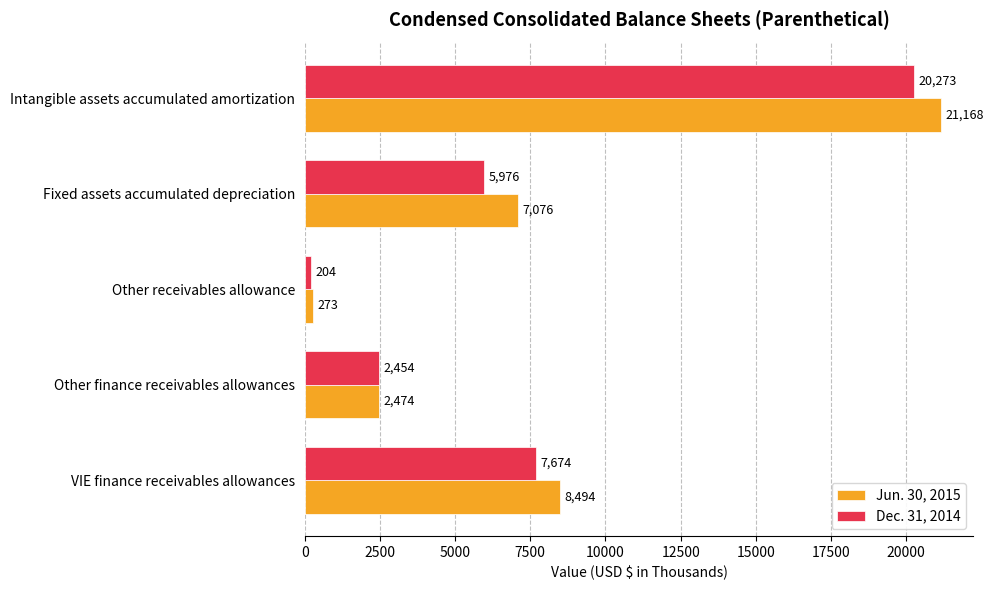

What is the highest value of the Dec. 31, 2014 series?

20273